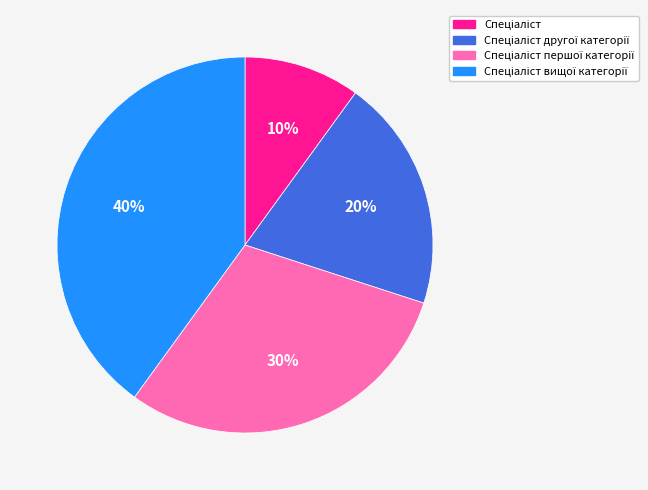

To the nearest percent, what is the average slice percentage?

25%